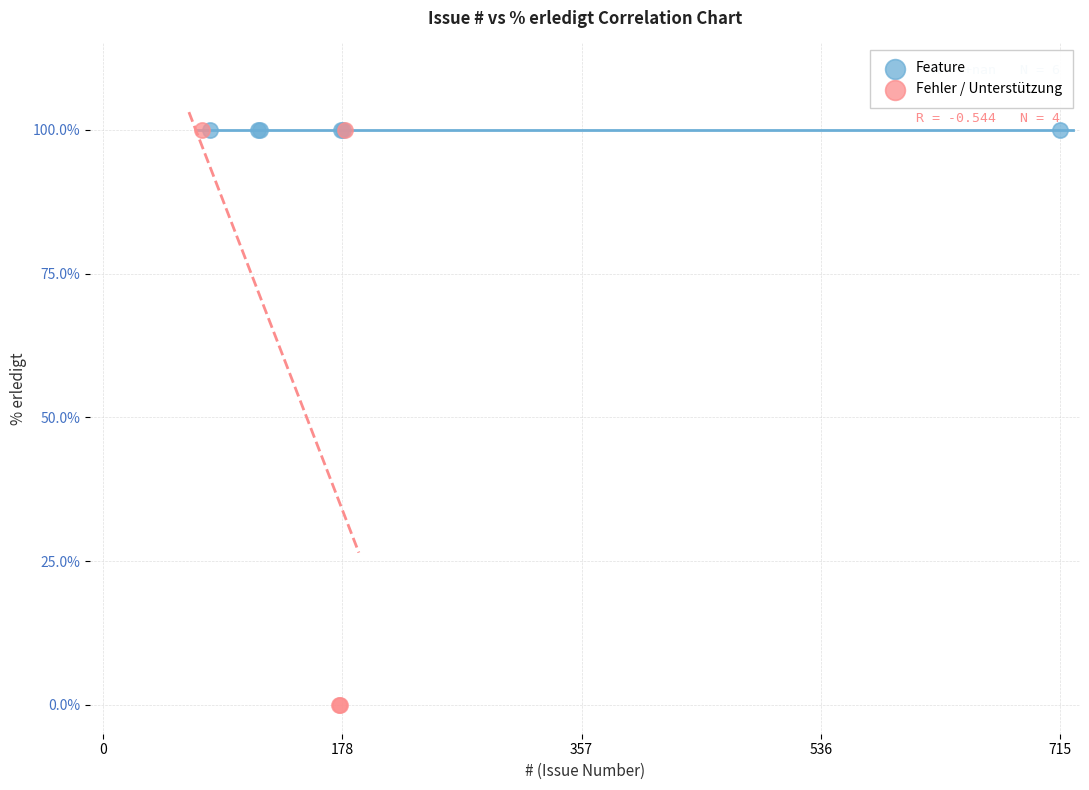

Which series contains the lowest Y value?

Fehler / Unterstützung